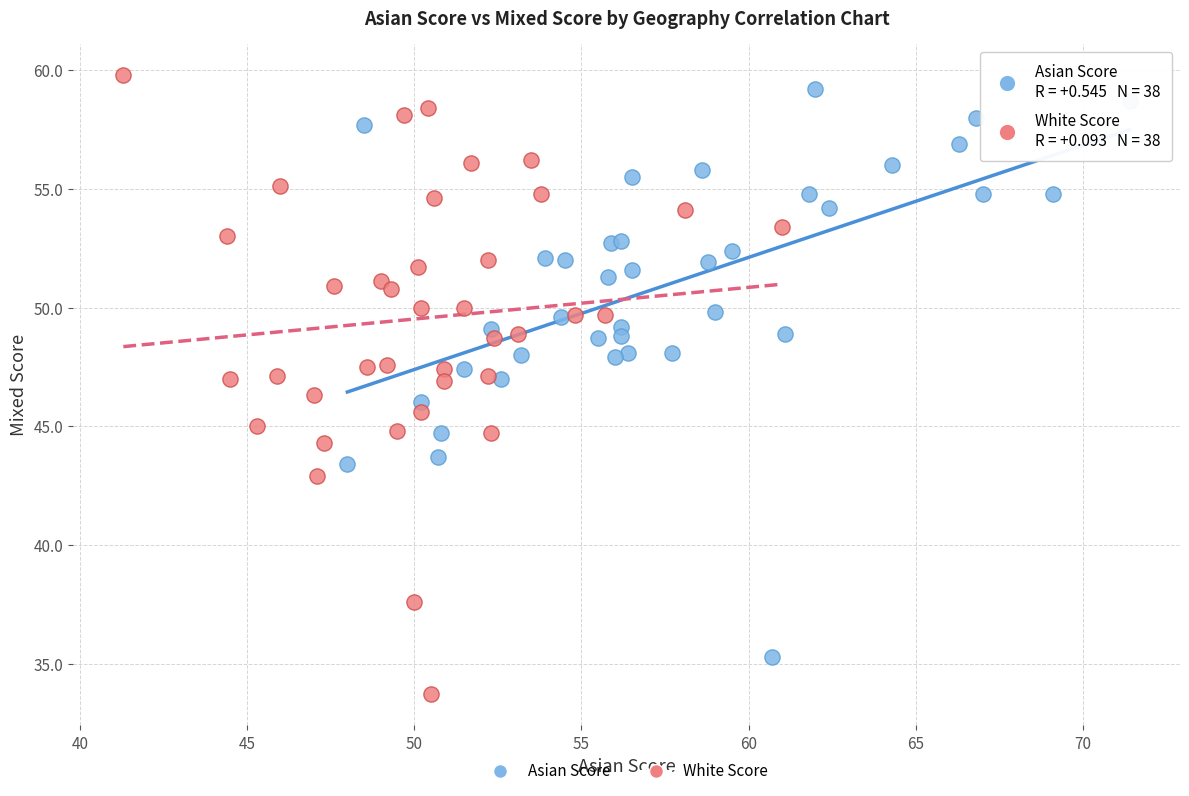

What are all the series names shown in the legend?

Asian Score, White Score